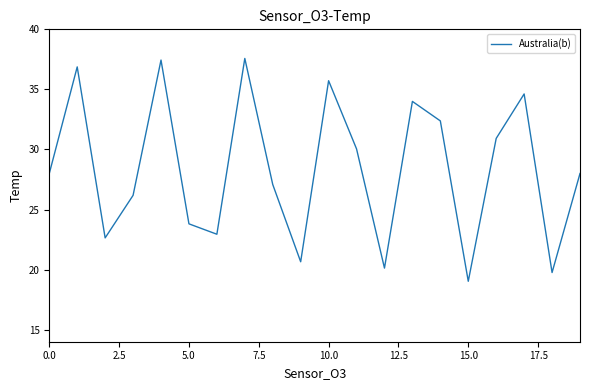

What is the difference between the maximum and minimum values?

18.5